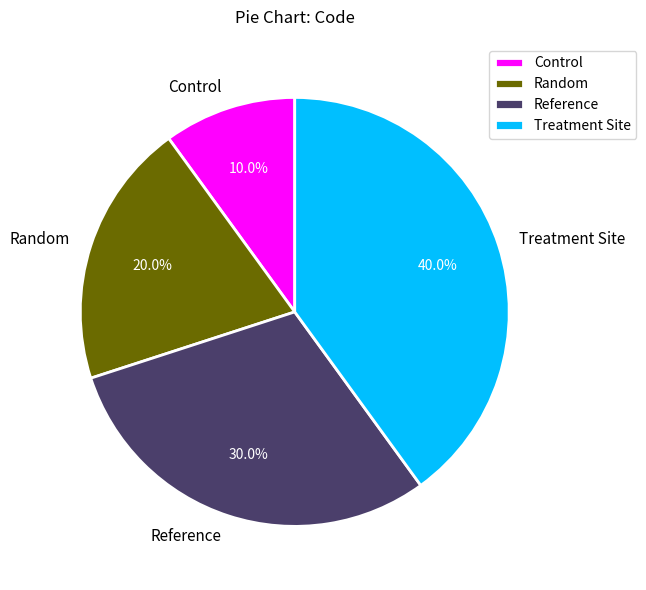

How many segments does this pie chart have?

4